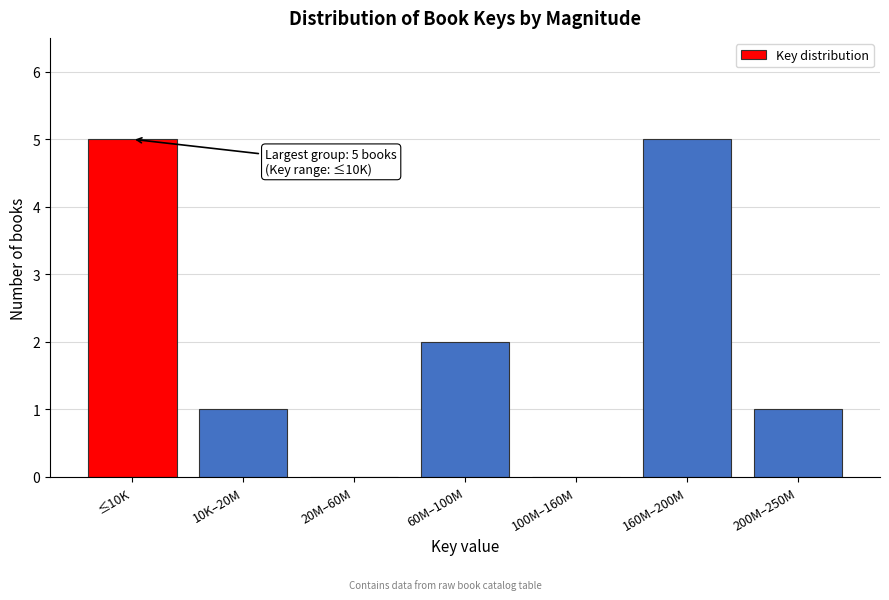

Reading right to left, extract all data points from this chart.

200M–250M=1	160M–200M=5	100M–160M=0	60M–100M=2	20M–60M=0	10K–20M=1	≤10K=5